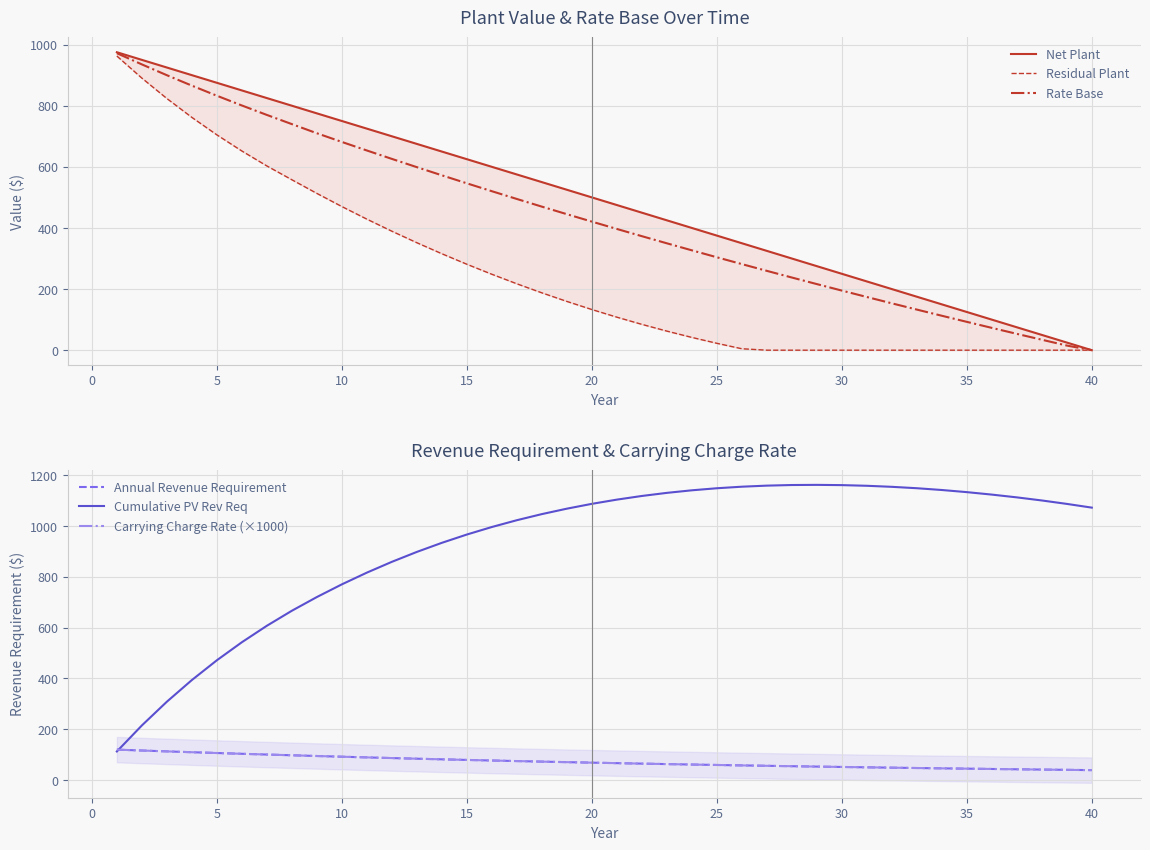

What is the lowest value of the Cumulative PV Rev Req series?

112.3